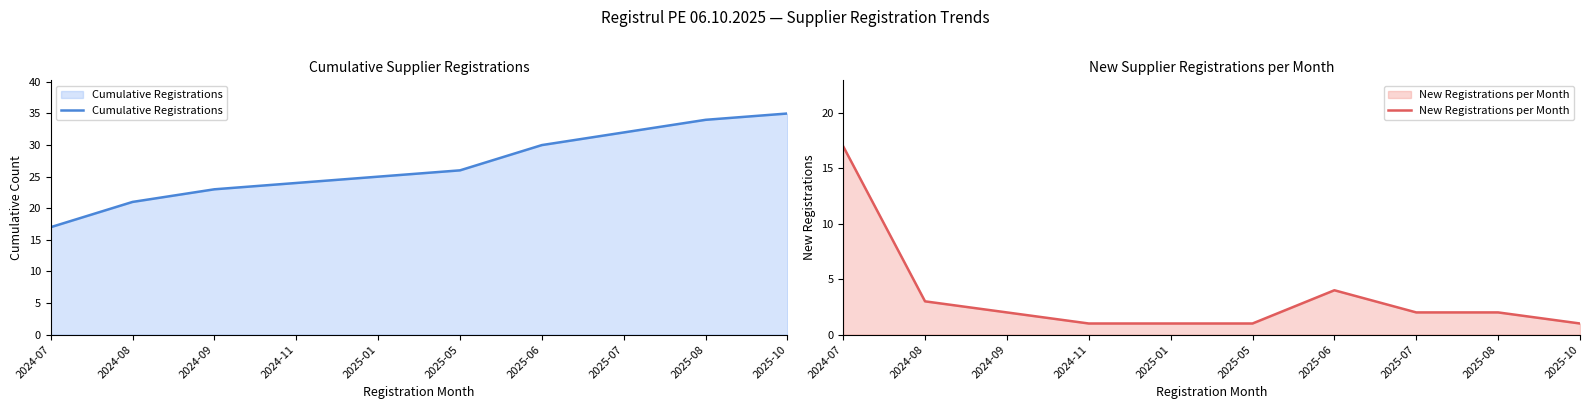

What is the total value across all series at 2024-08?

24